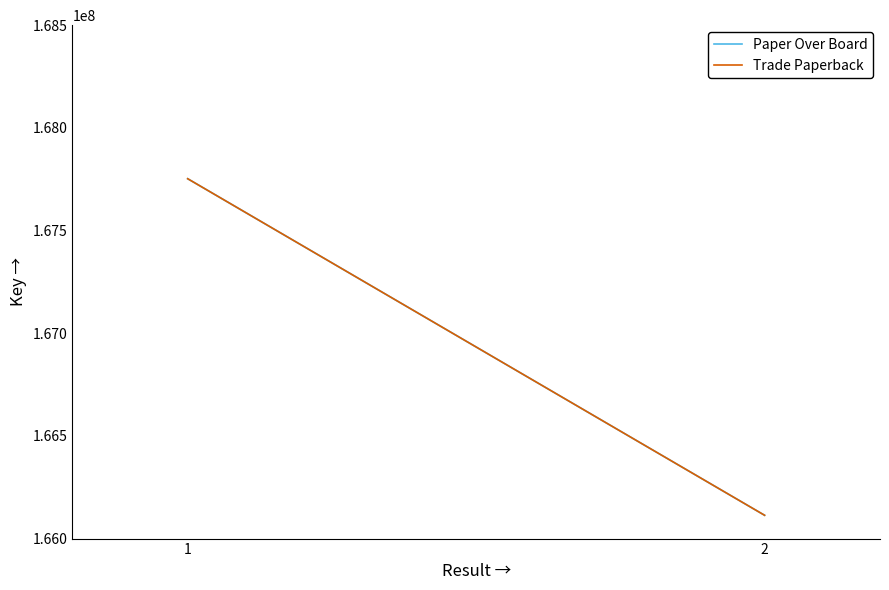

Is it true that Paper Over Board equals 43821634 at 2?

False